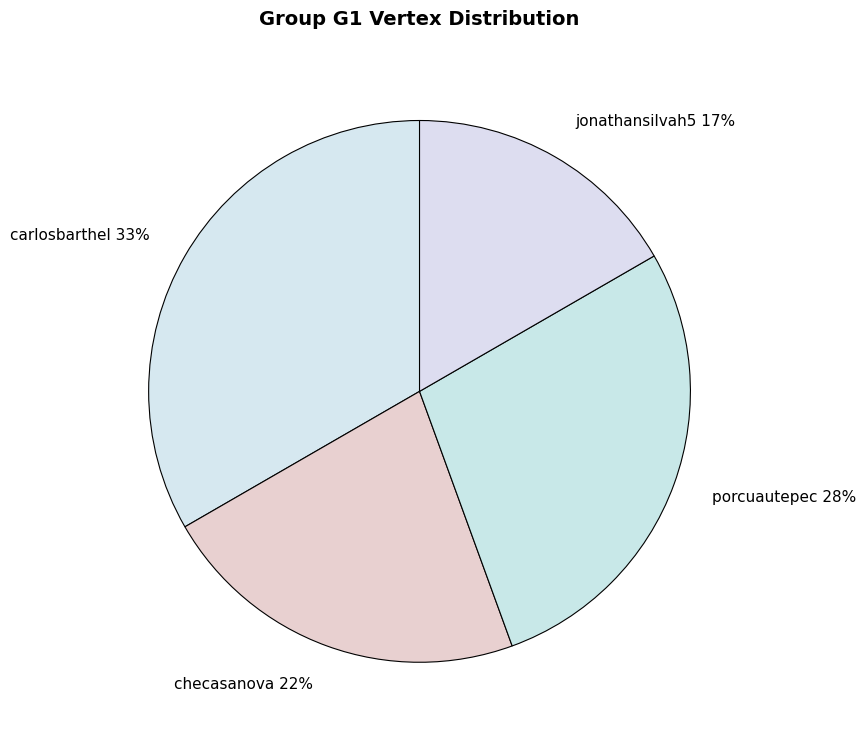

How many slices are in this pie chart?

4